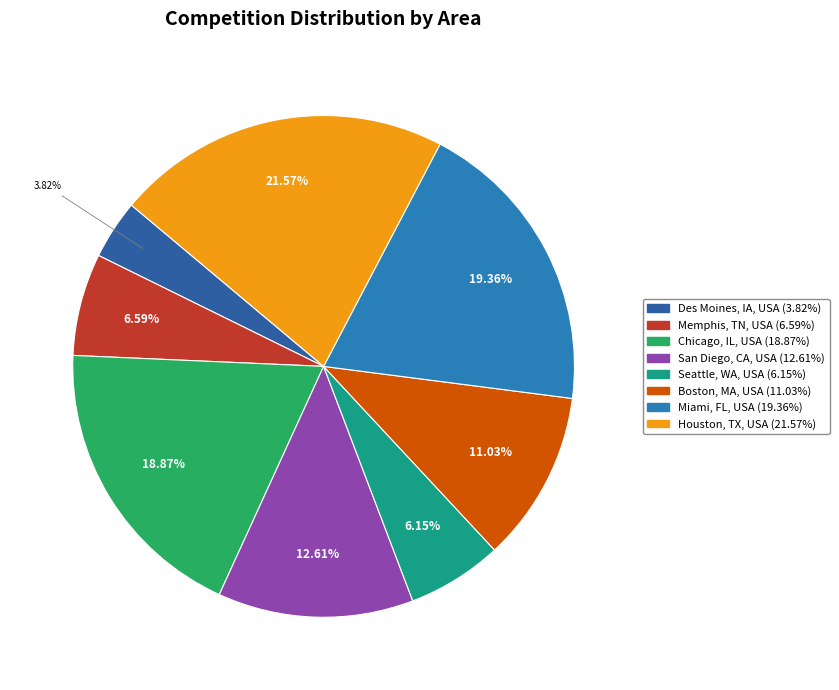

Count the number of slices in the pie.

8